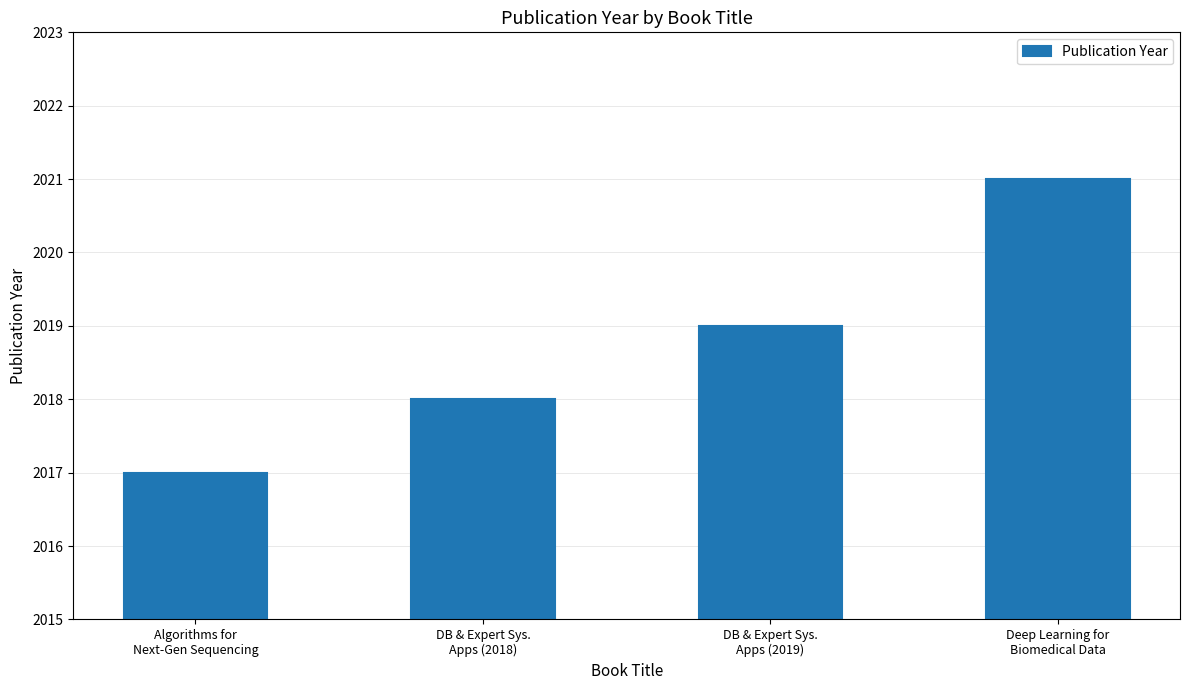

Rank the categories by value from highest to lowest.

Deep Learning for
Biomedical Data, DB & Expert Sys.
Apps (2019), DB & Expert Sys.
Apps (2018), Algorithms for
Next-Gen Sequencing